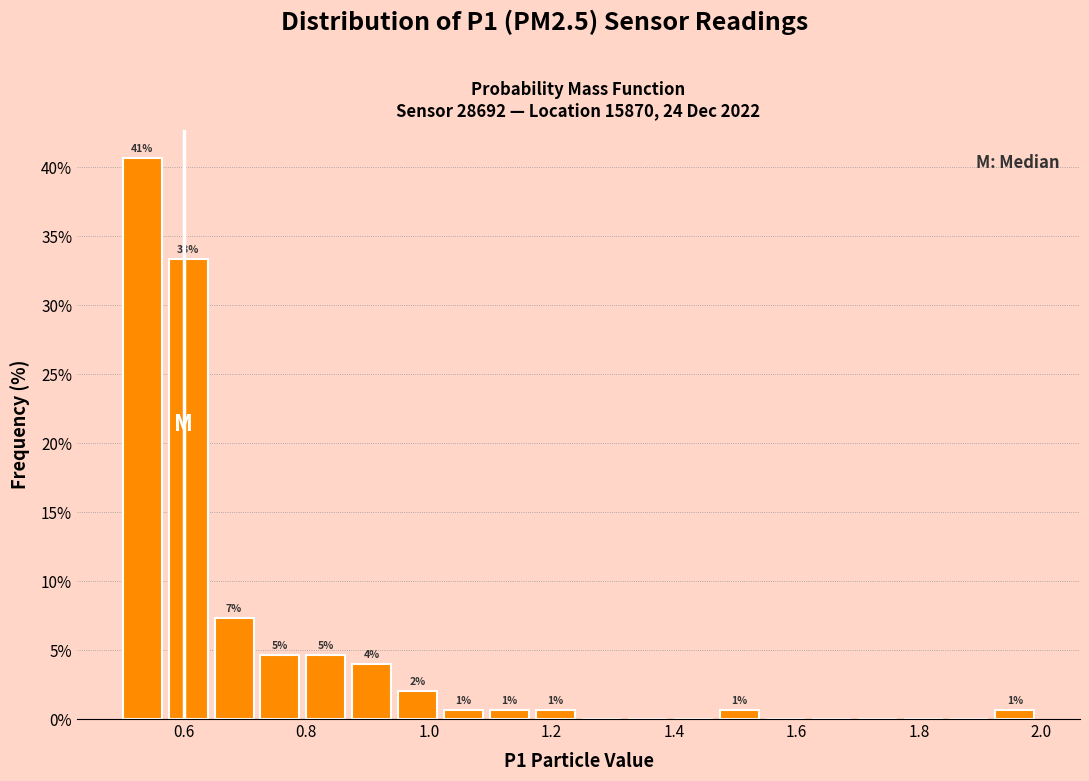

Around what value on the x-axis is the tallest bar? Give the approximate position of its centre, as read against the axis.

0.54